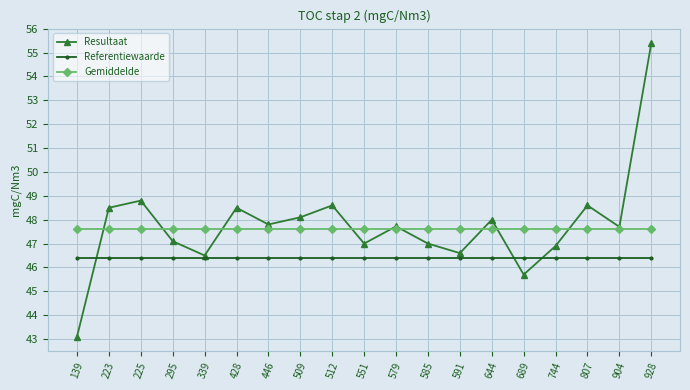

What is the sum of the Gemiddelde values at 744 and 904?

95.2